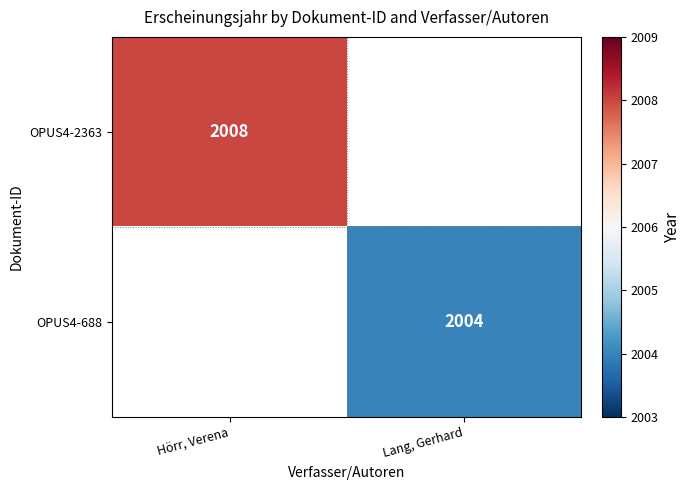

How many data points does each series have?

2